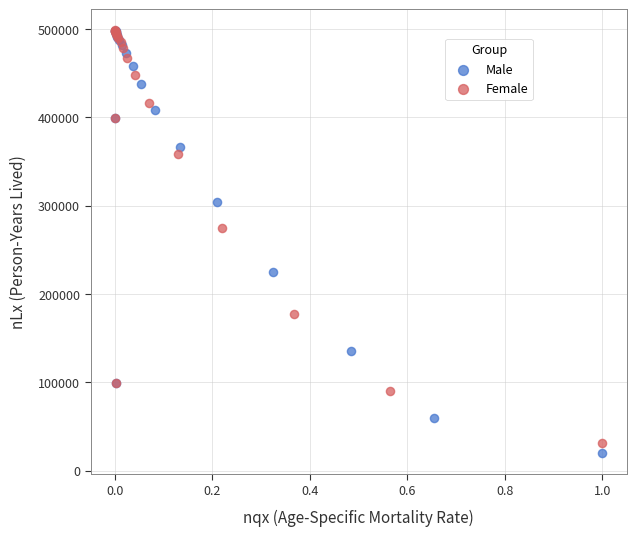

Which series has the widest spread of Y values?

Male